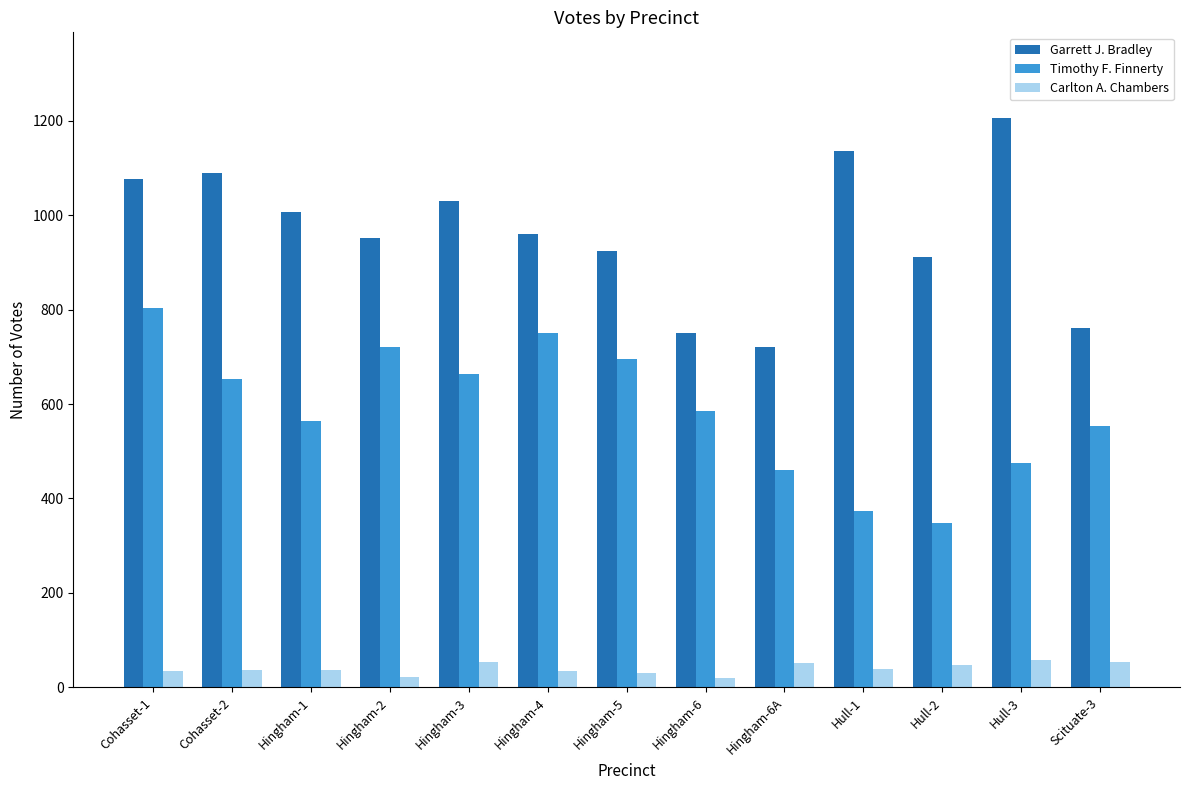

Which category has the highest value in the Garrett J. Bradley series?

Hull-3